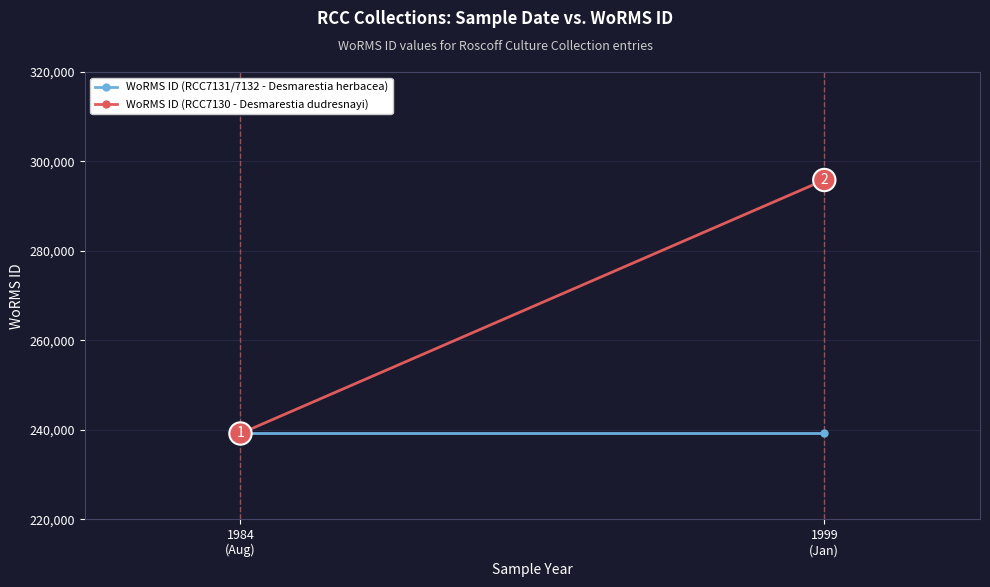

Which series has the largest total across all categories?

WoRMS ID (RCC7130 - Desmarestia dudresnayi)